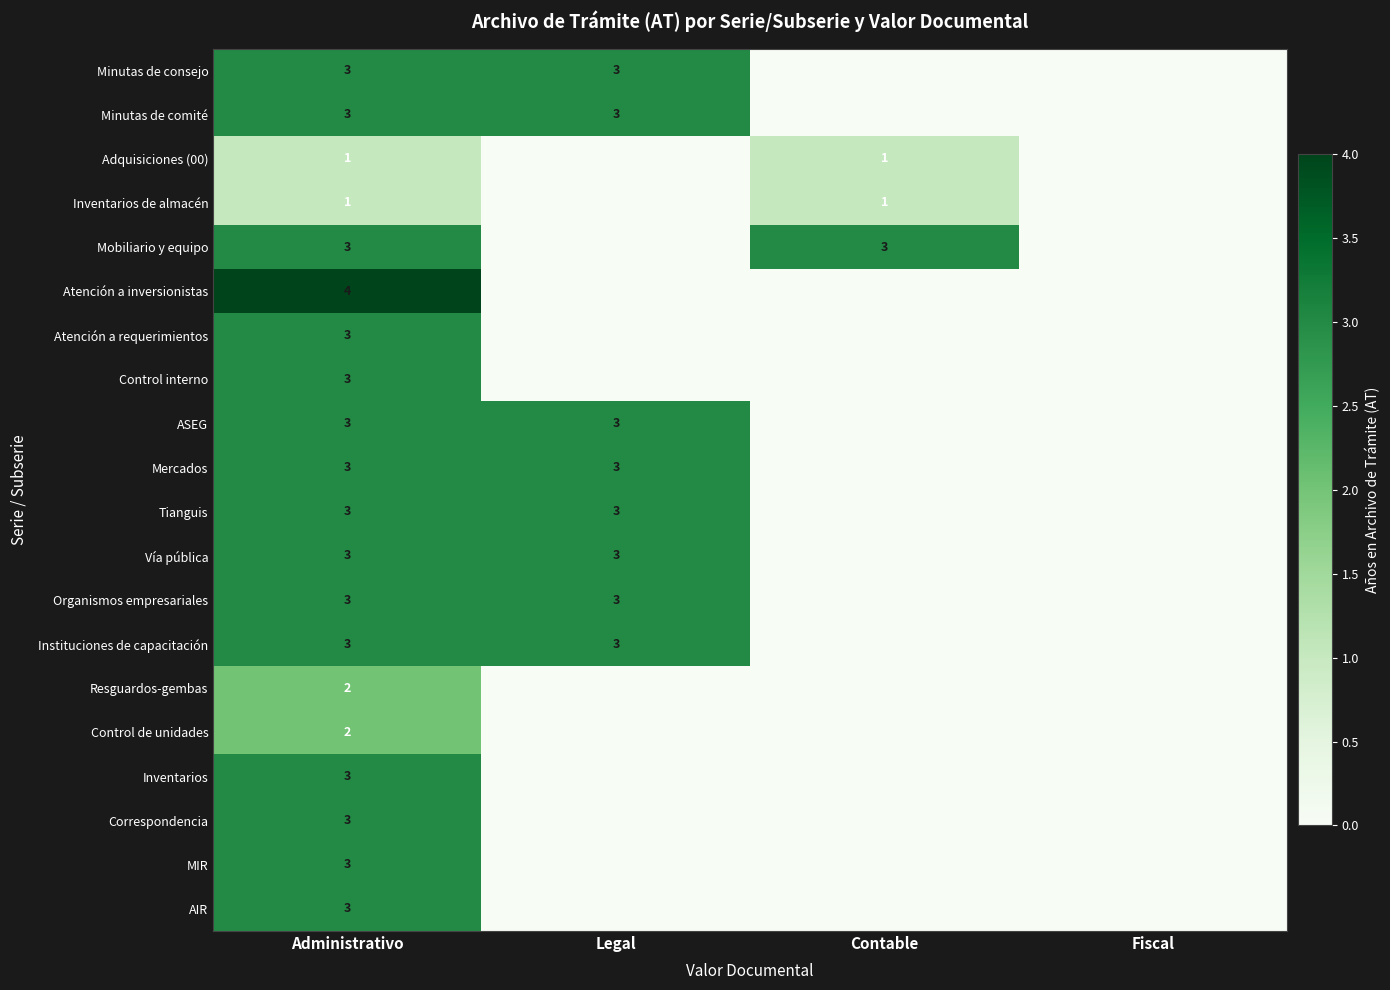

Is it true that Mobiliario y equipo equals 4 at Administrativo?

False